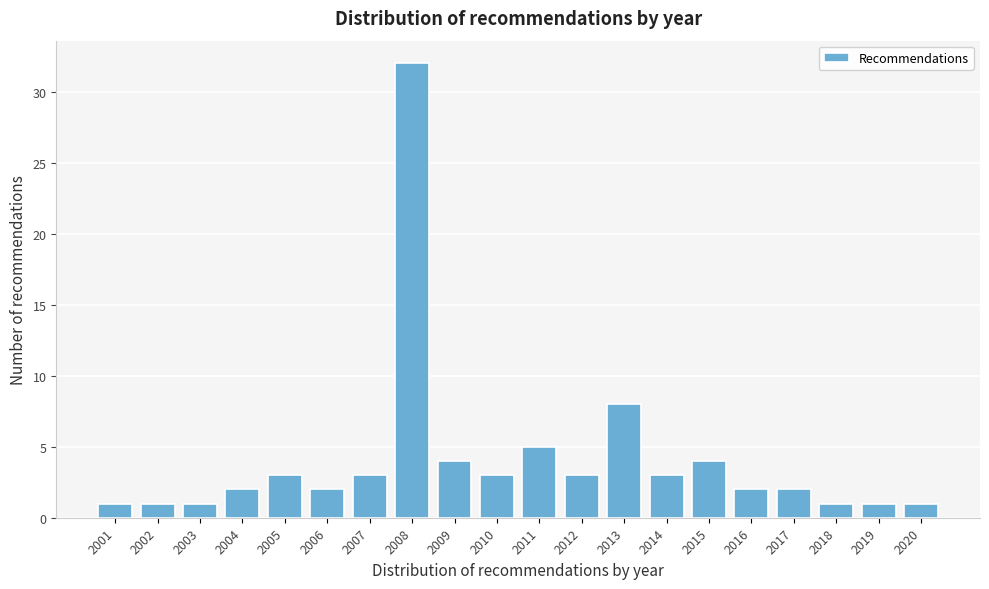

Reading left to right, extract all data points from this chart.

1	1	1	2	3	2	3	32	4	3	5	3	8	3	4	2	2	1	1	1